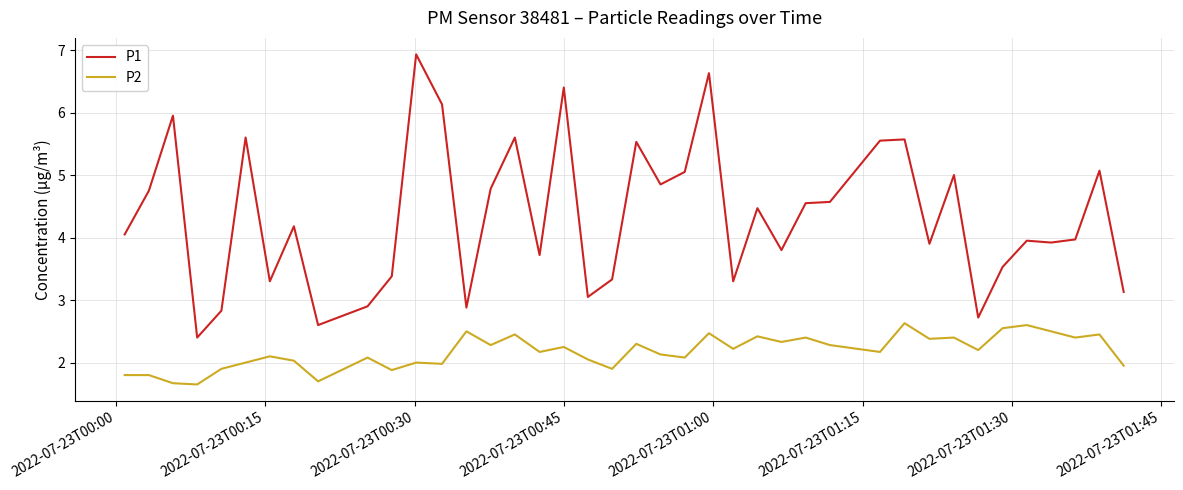

What is the average value of the P1 series?

4.3